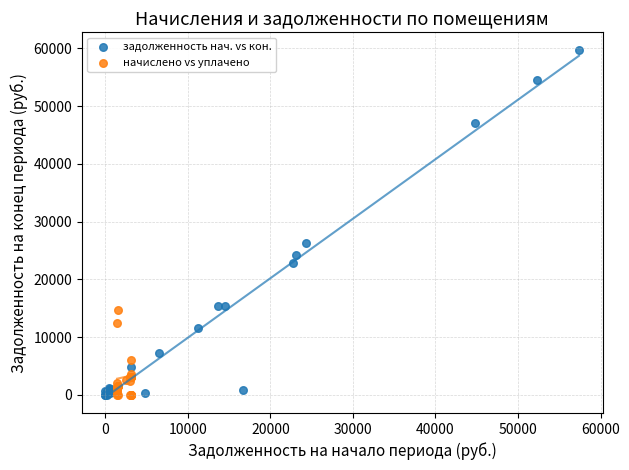

What are all the series names shown in the legend?

задолженность нач. vs кон., начислено vs уплачено